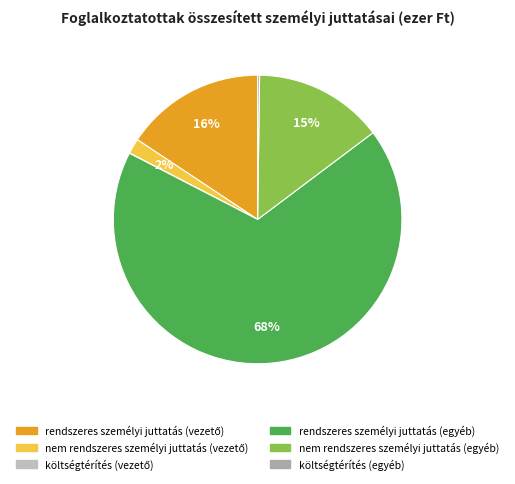

Which category accounts for the majority?

rendszeres személyi juttatás (egyéb)